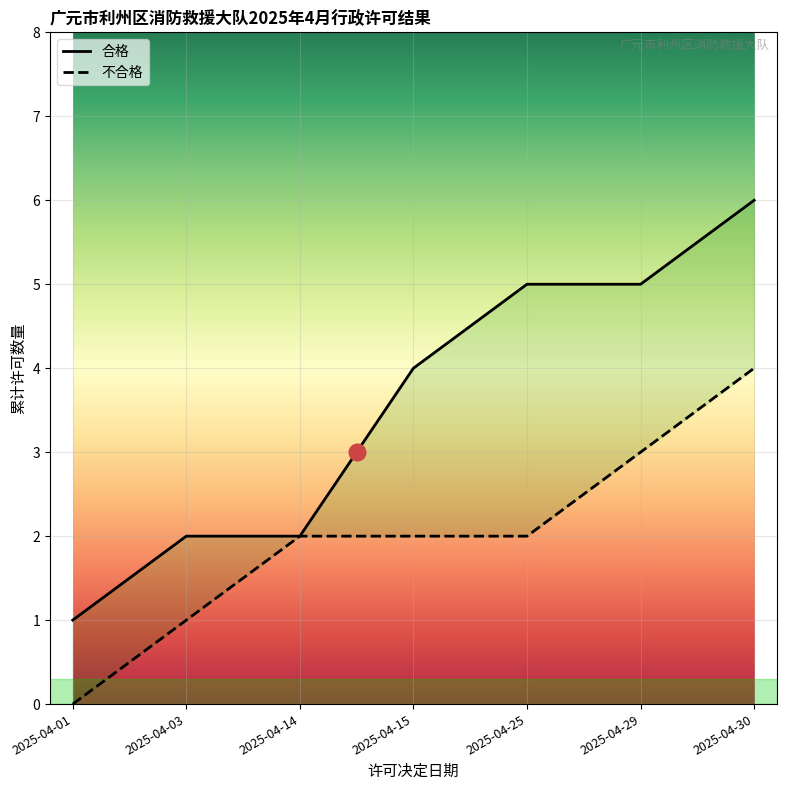

True or false: 合格 has more than 0 interior local peaks.

False